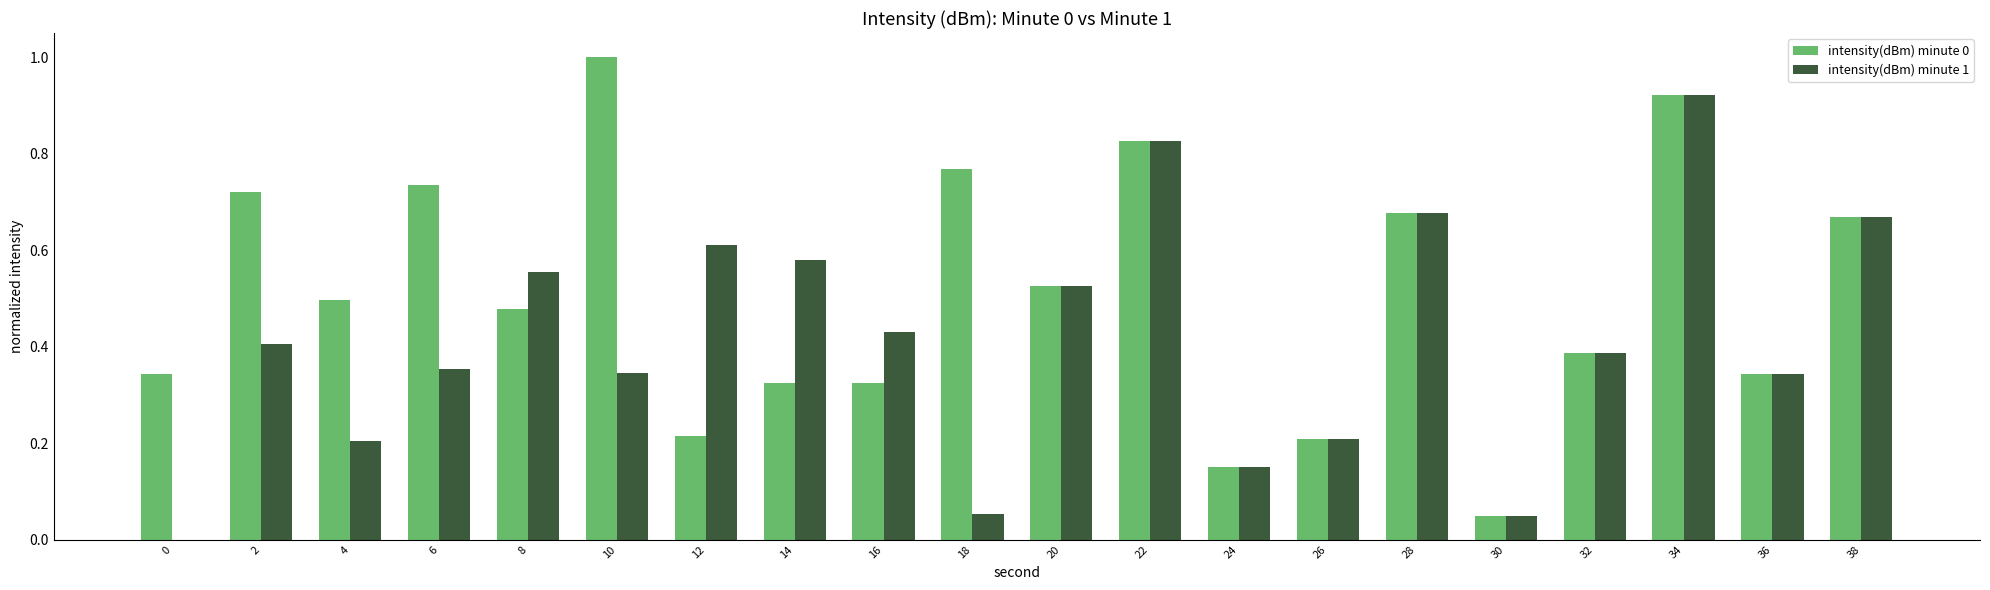

Is the value of intensity(dBm) minute 0 at 38 greater than the value of intensity(dBm) minute 1 at 28?

No